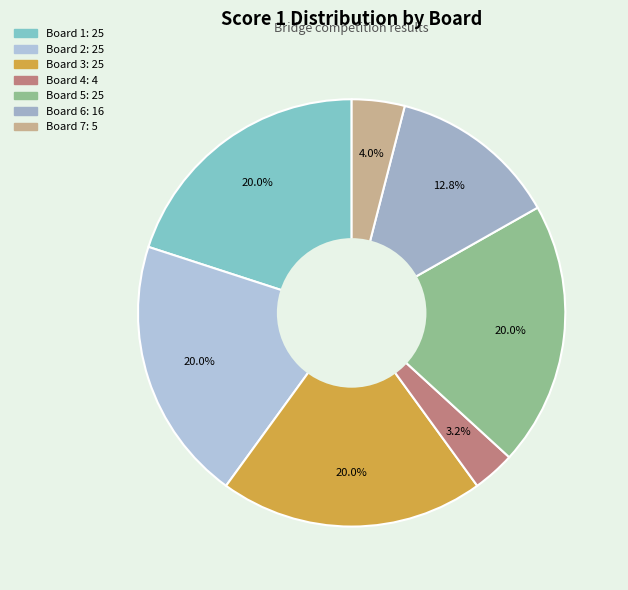

Count the number of slices in the pie.

7